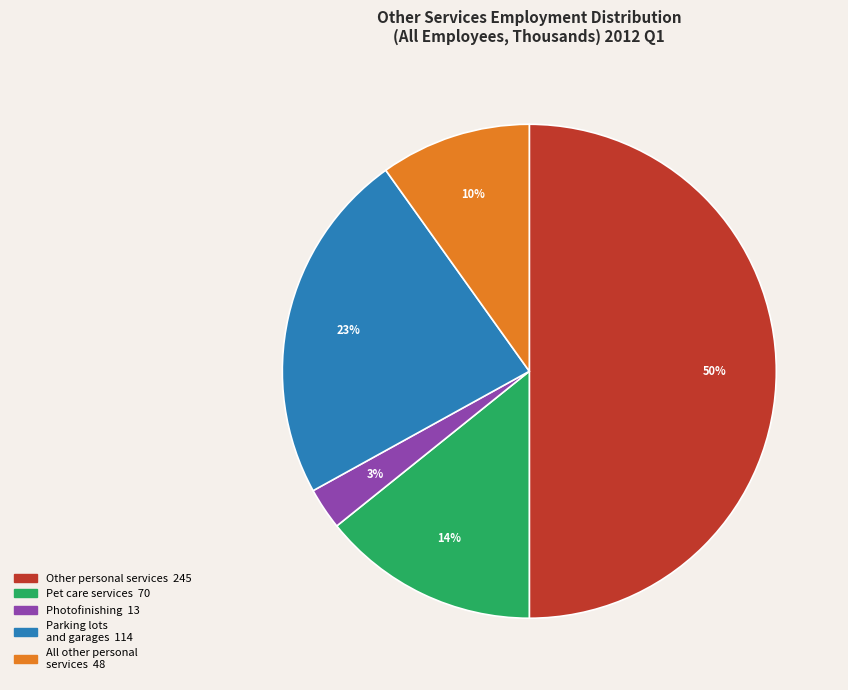

How many slices are in this pie chart?

5